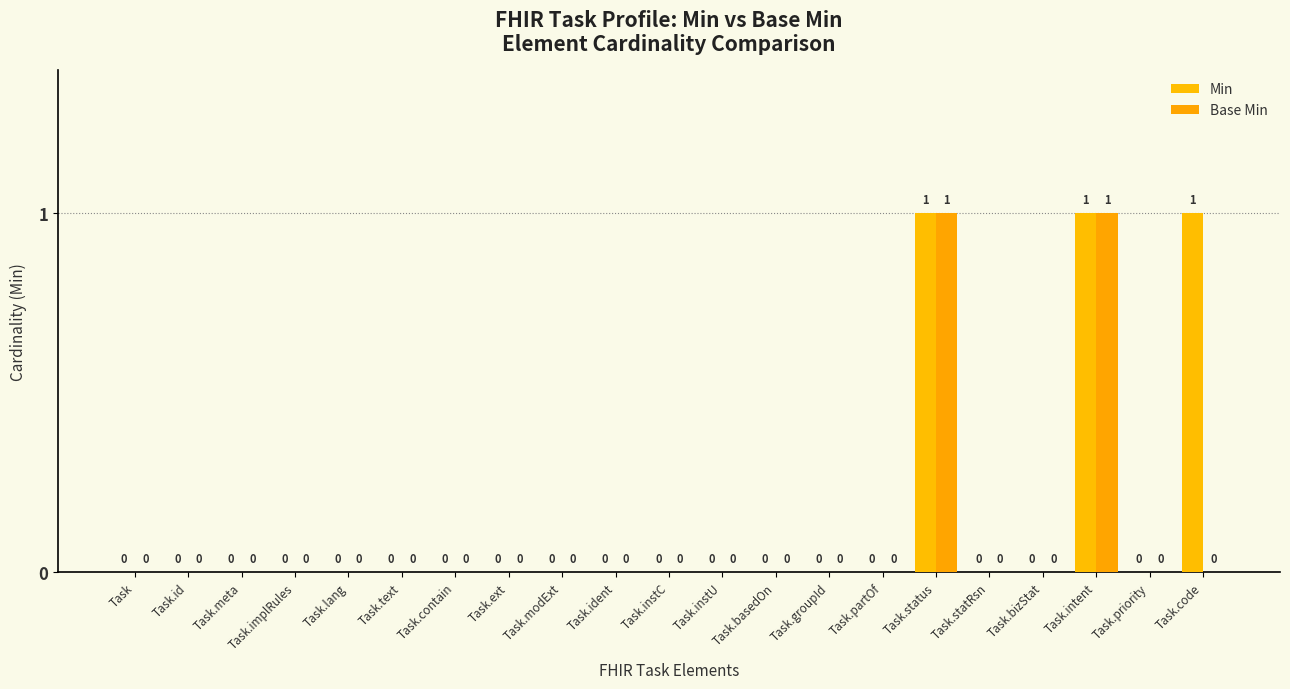

How many categories are shown in the chart?

21